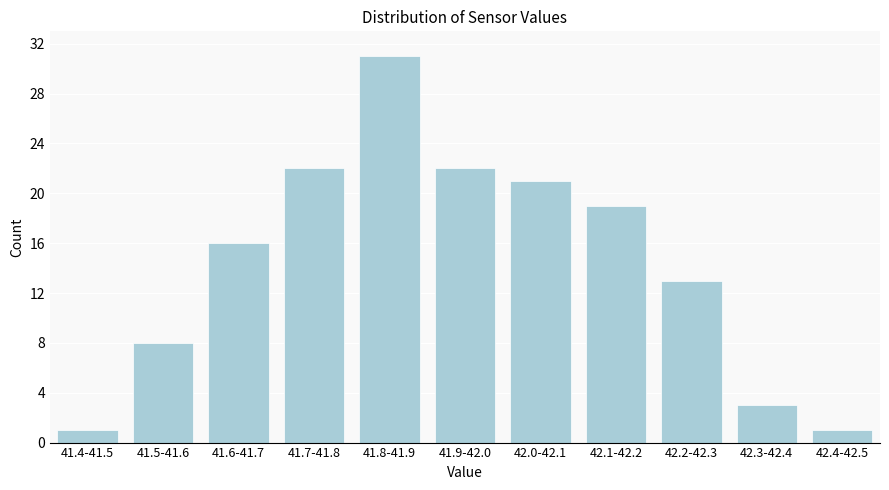

Reading right to left, transcribe all the data shown in this chart.

1	3	13	19	21	22	31	22	16	8	1